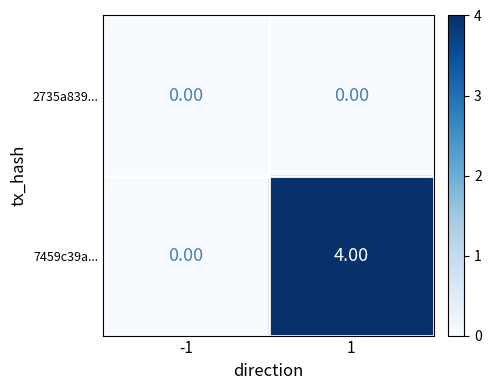

Which series has the widest spread of values?

7459c39a...